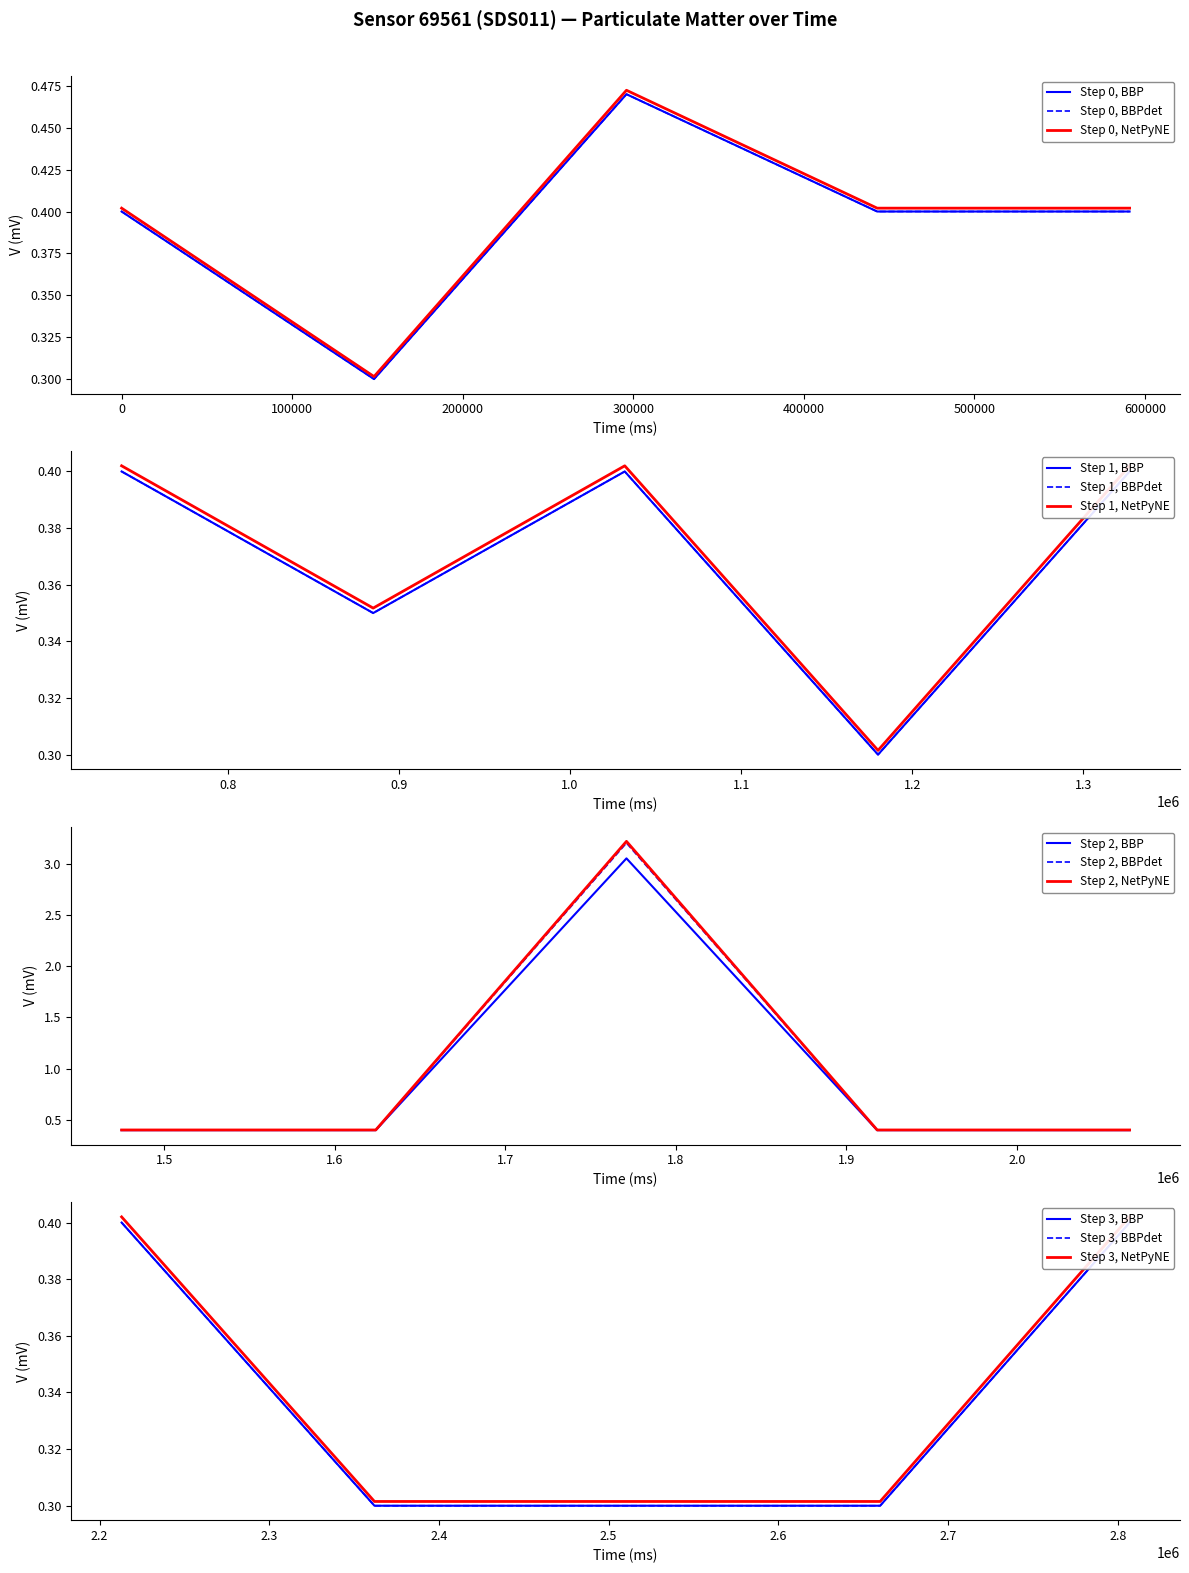

True or false: P2 has more than 2 points higher than both neighbors.

True